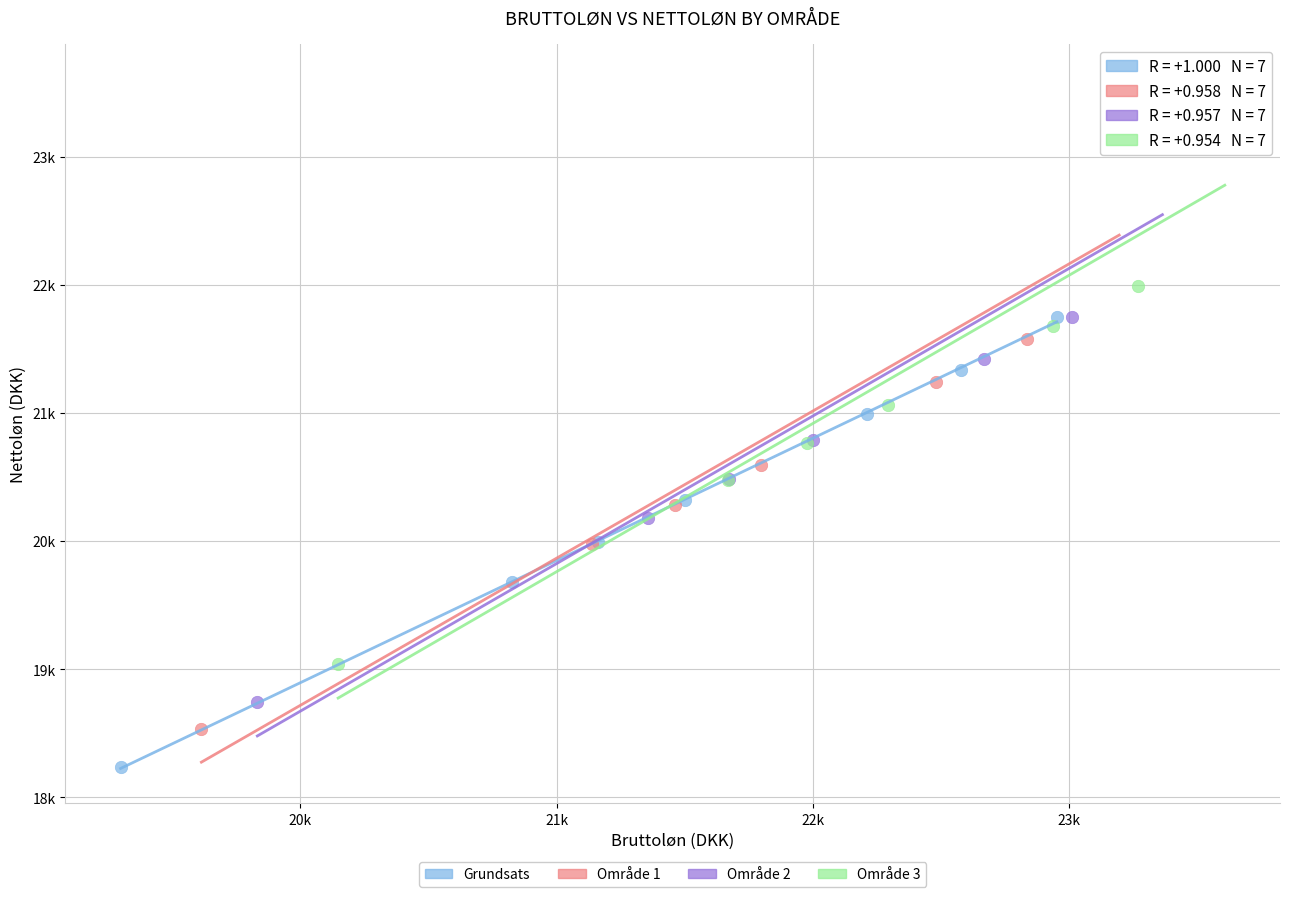

Which series has the widest spread of Y values?

Område 1